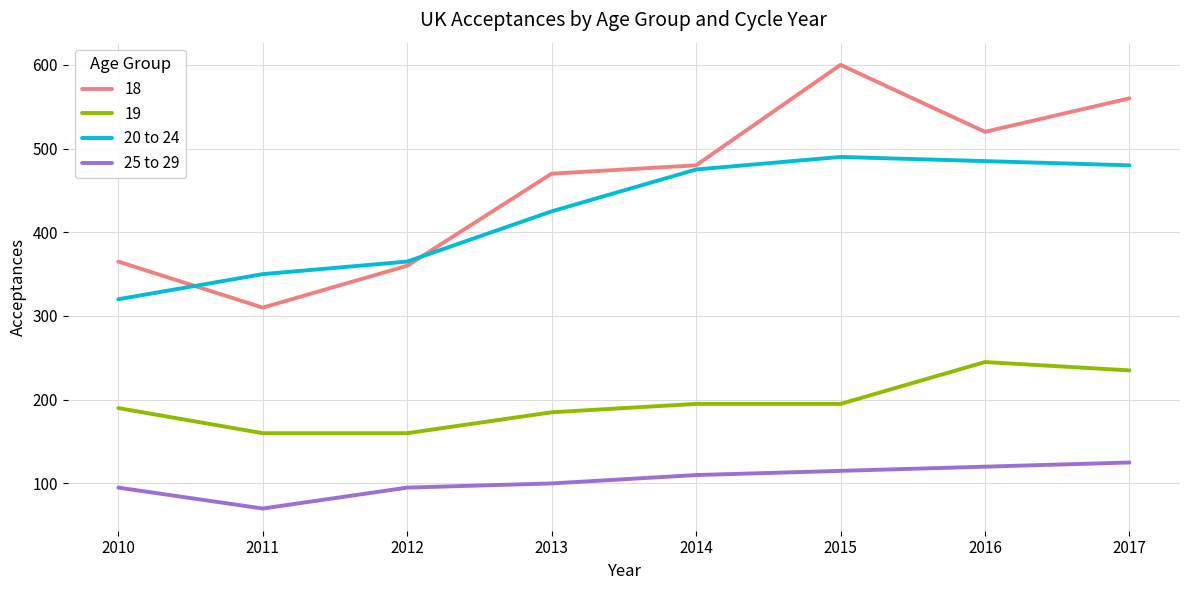

At 2017, list the series in order from largest to smallest.

18, 20 to 24, 19, 25 to 29